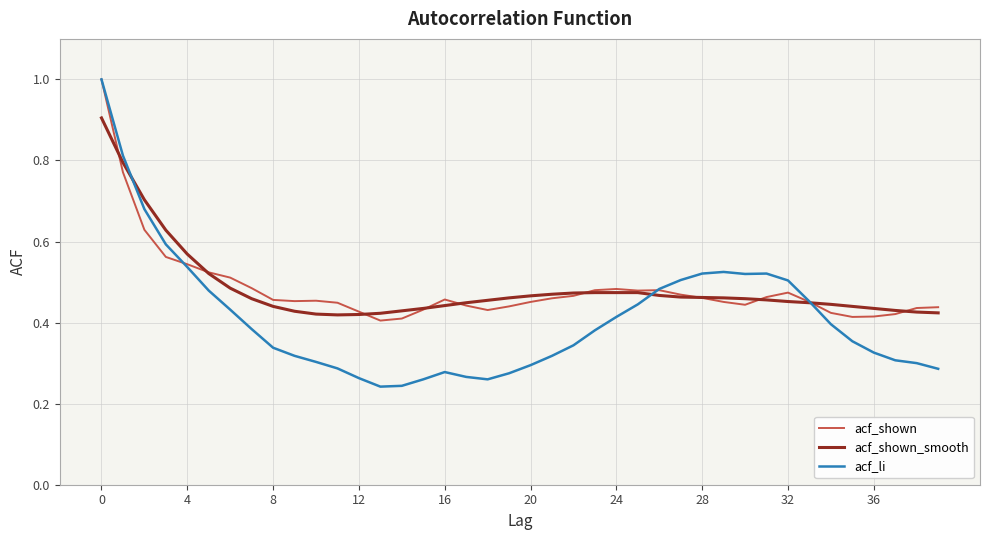

What is the greatest value displayed?

1.0